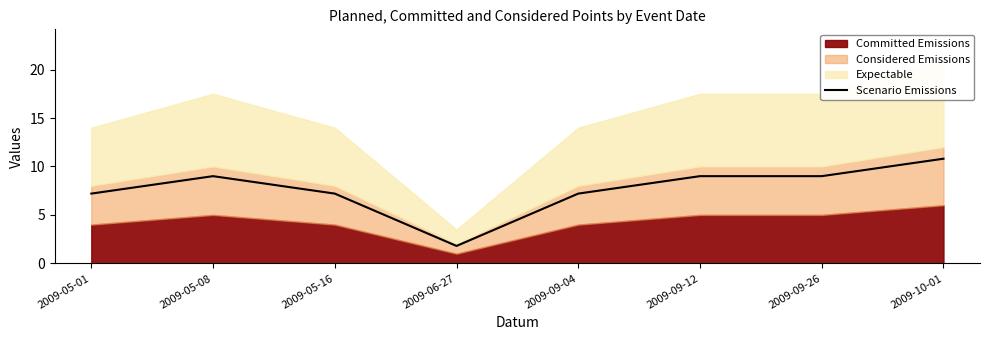

At which label is the value closest to 6?

2009-05-01